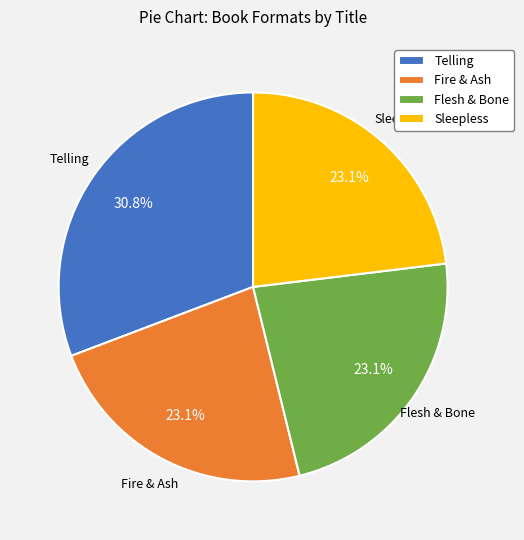

Is there a majority slice in this chart?

No